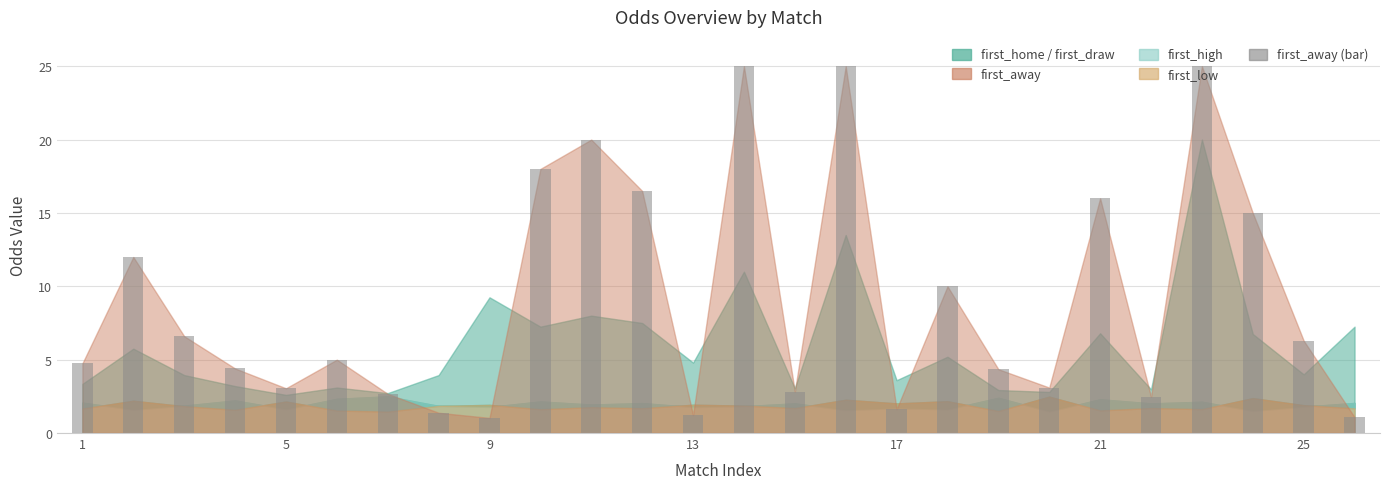

What is the value of the 26th bar from the left?

1.1